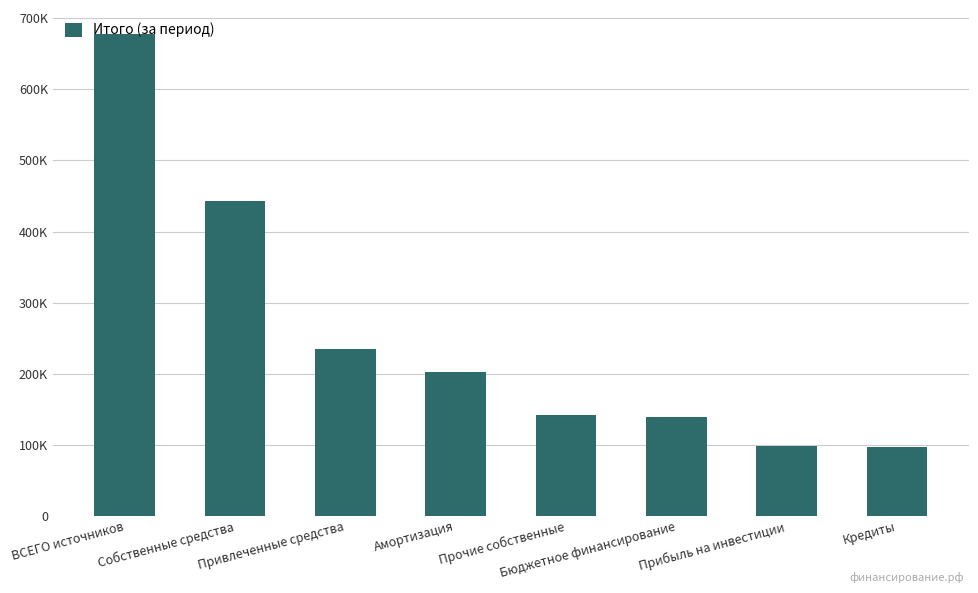

What is the difference between the second highest and second lowest values?

344801.4